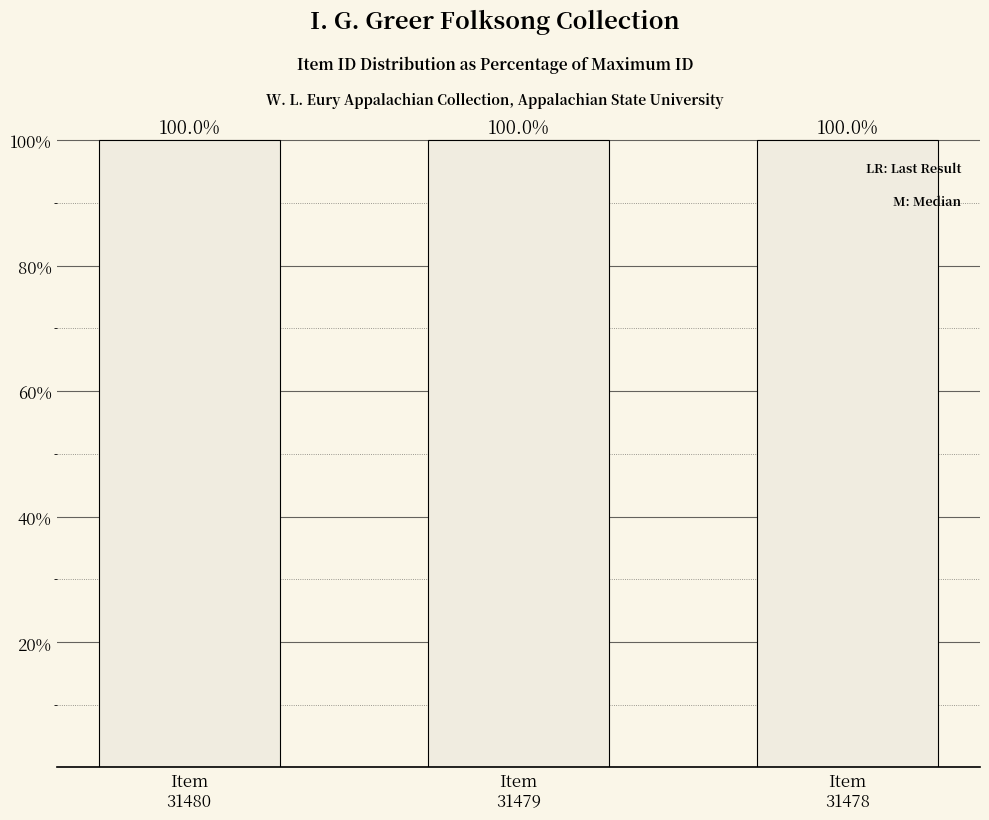

Is it true that the value at Item
31478 is 100.0?

True